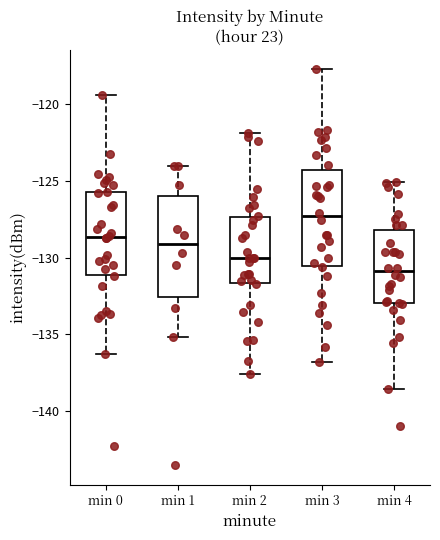

Where does the lower whisker of the box for min 3 end on the y-axis? The values are not printed on the chart, so give them approximately, as read against the axis.

-137.0